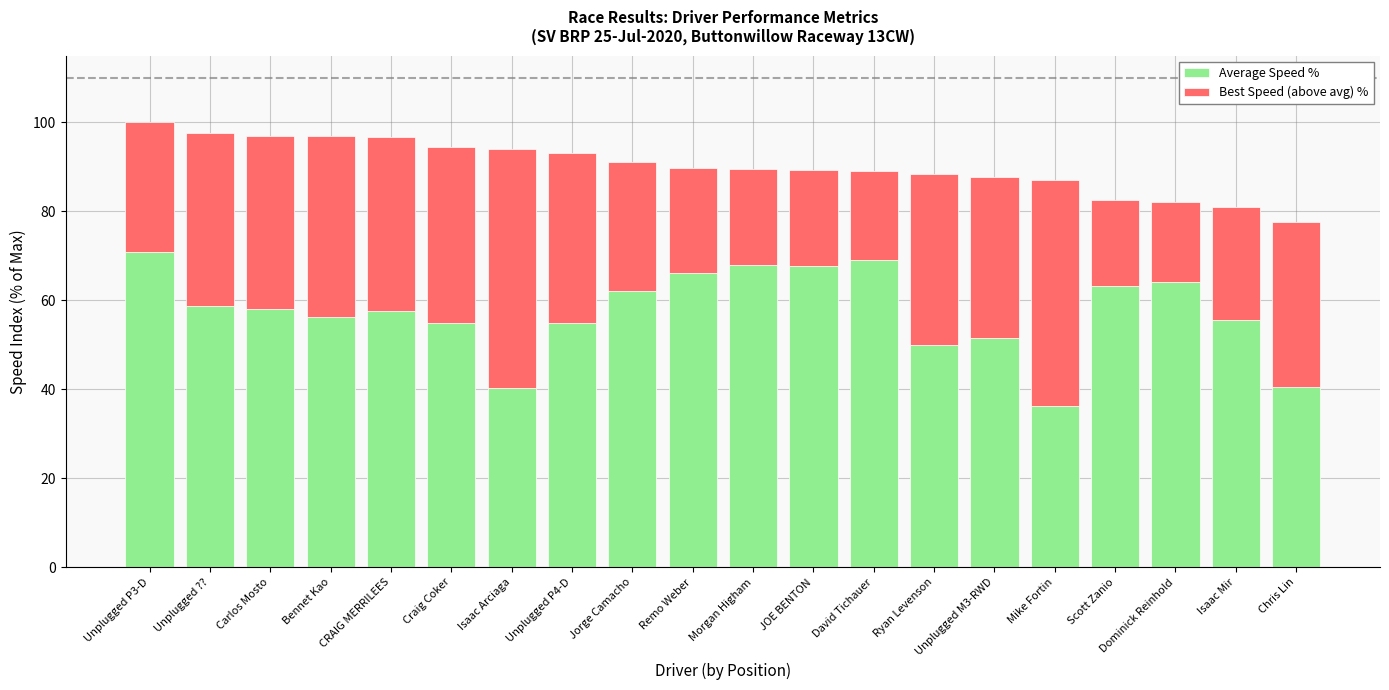

Read the Average Speed % value at Dominick Reinhold.

64.1